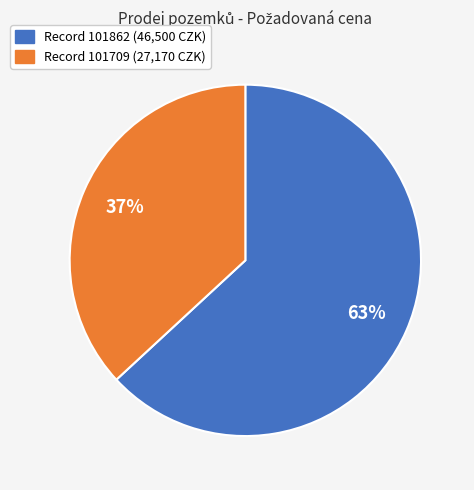

To the nearest percent, what is the average slice percentage?

50%